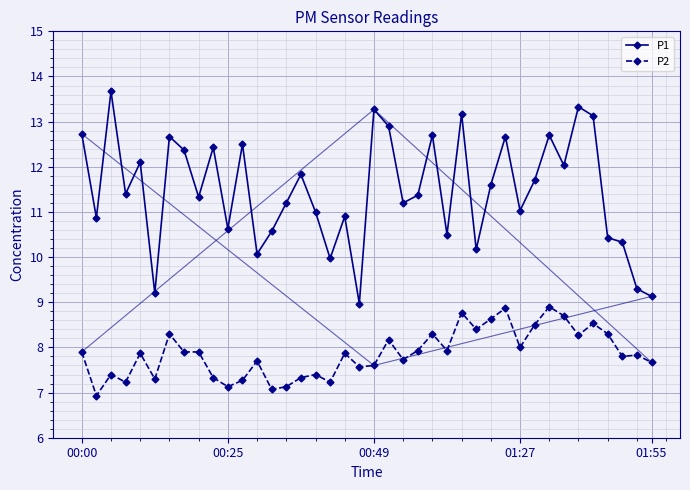

True or false: P2 and P1 intersect in this chart.

False